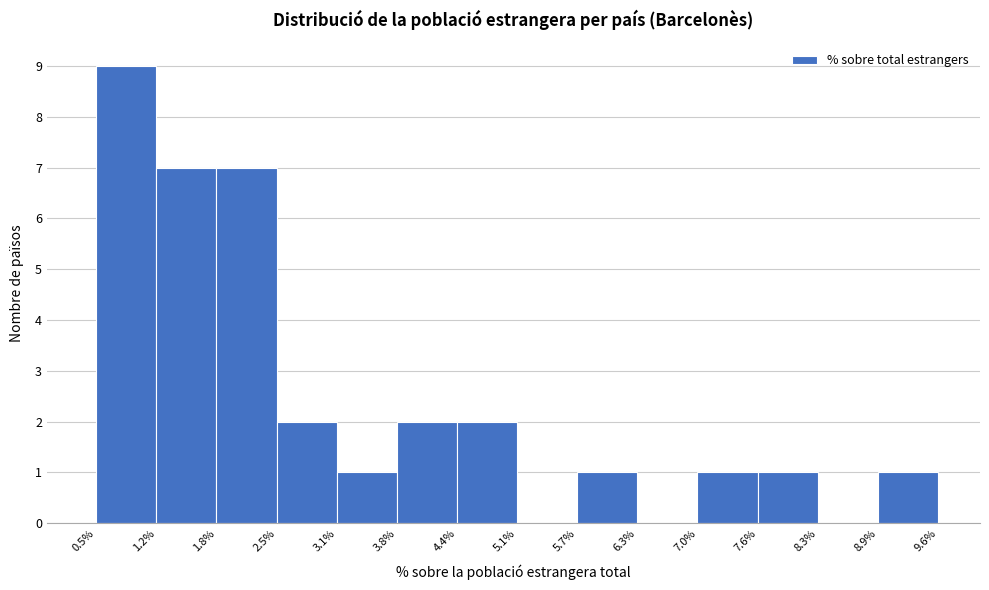

Which range on the x-axis has the tallest bar?

0.5% to 1.2%